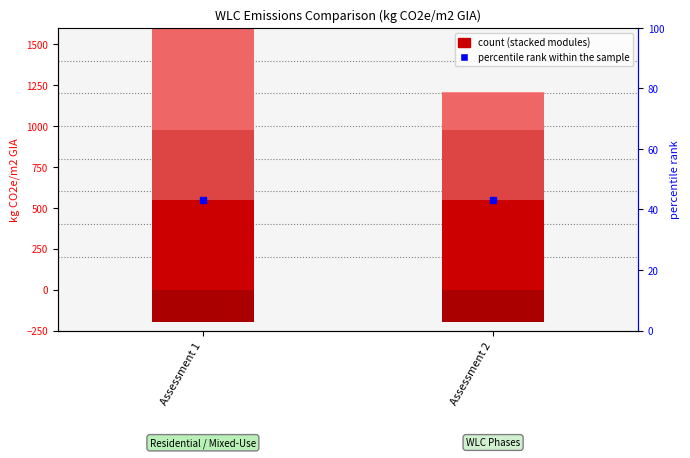

At which category is the sum across all series the highest?

Assessment 1